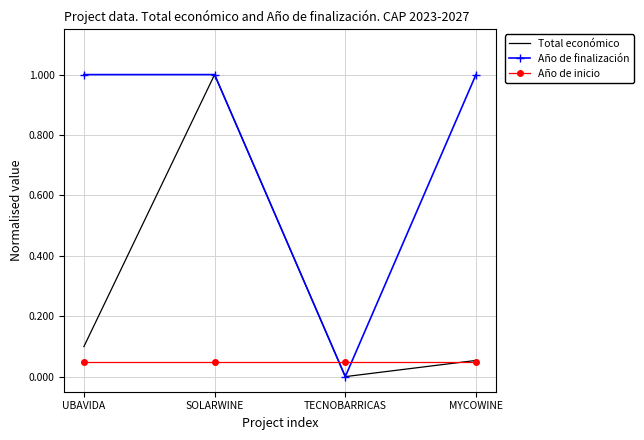

Where is Total económico nearest to the value 0?

TECNOBARRICAS